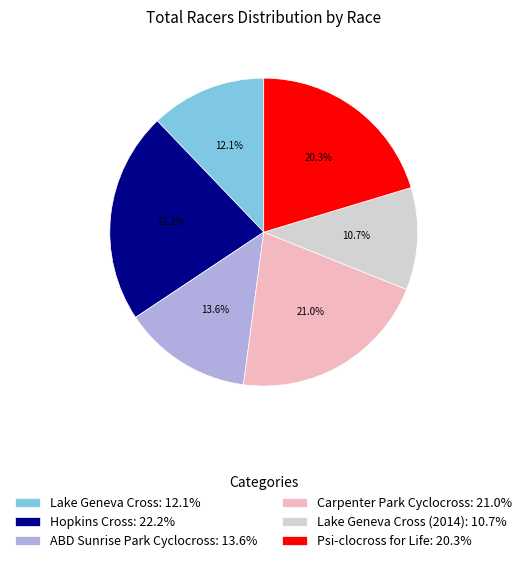

What is the smallest slice in the pie chart?

Lake Geneva Cross (2014): 10.7%